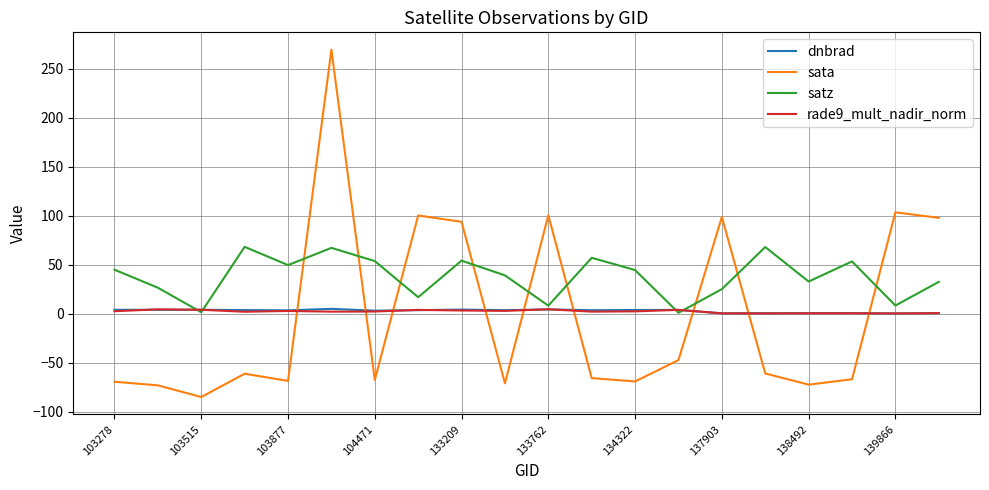

True or false: sata and satz cross at least once.

True